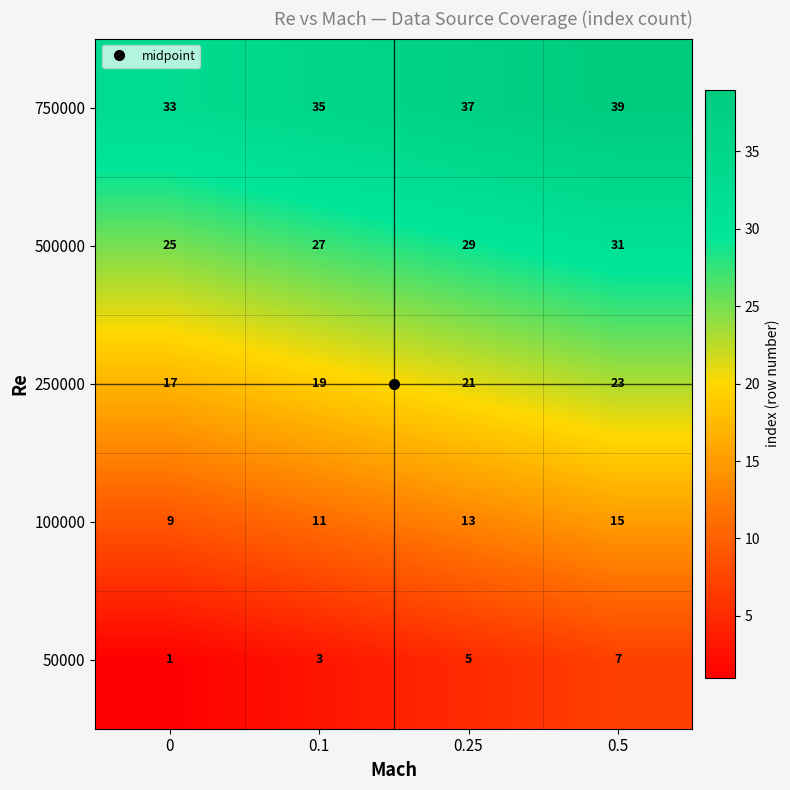

Count the 50000 values in the range 3 to 7.

3